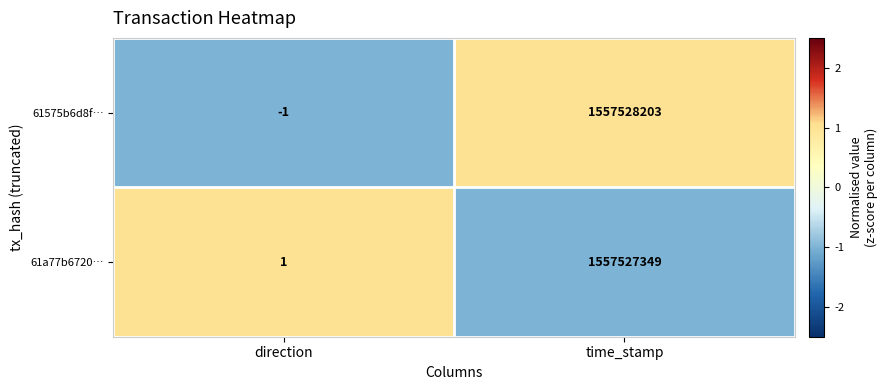

Which category has the highest value across all series?

time_stamp